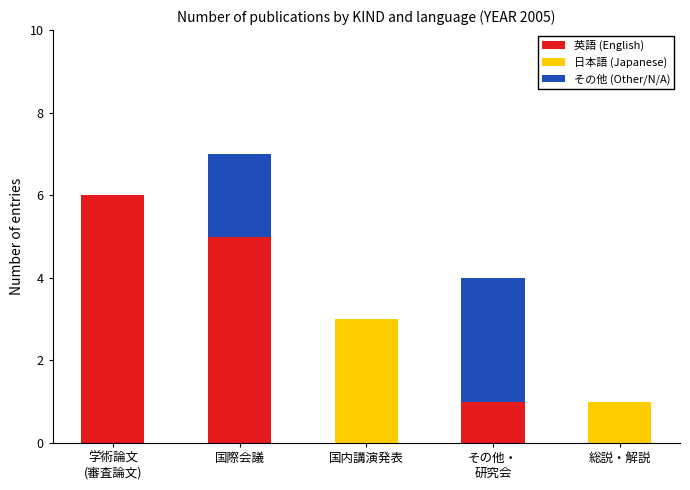

At which category is the sum across all series the highest?

国際会議